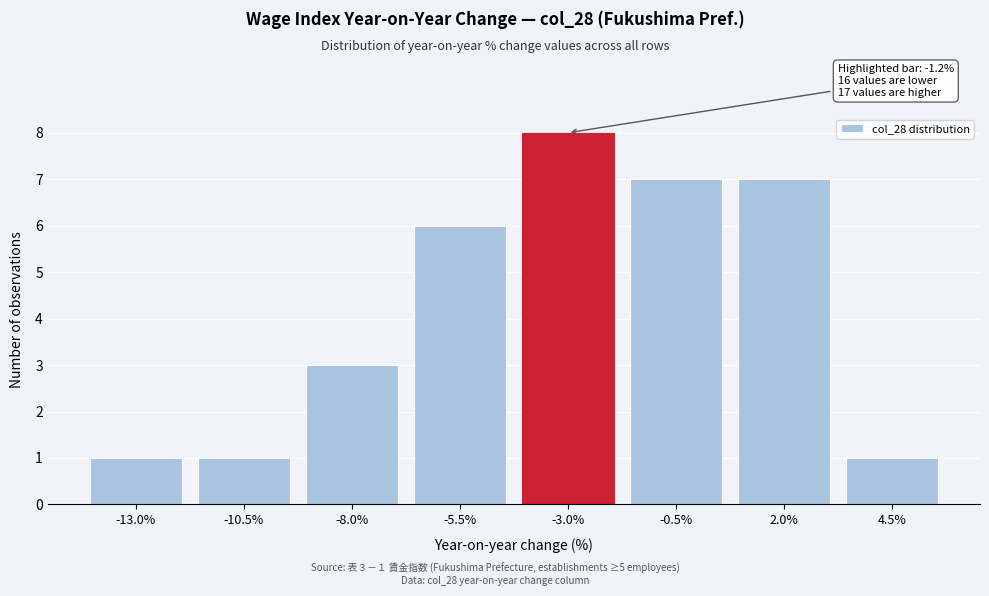

Reading right to left, extract all data points from this chart.

1	7	7	8	6	3	1	1